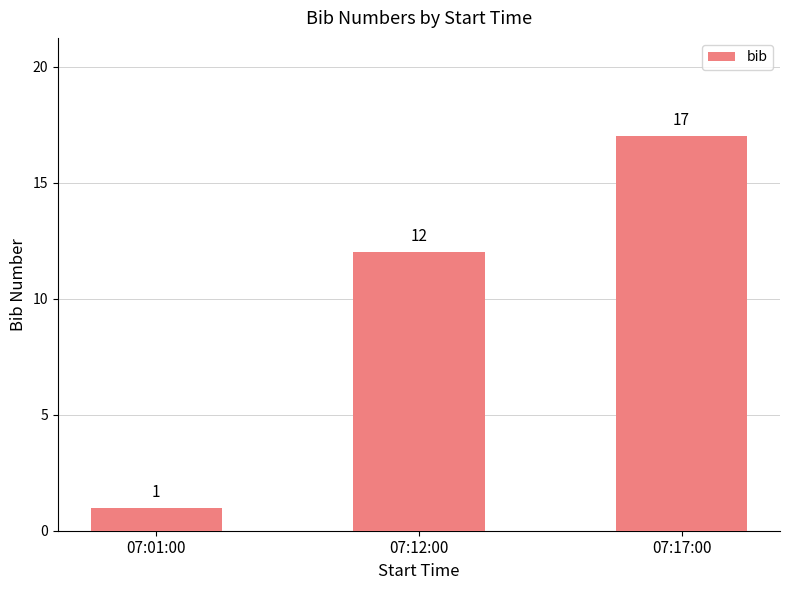

Count the values in the range 1 to 17.

3